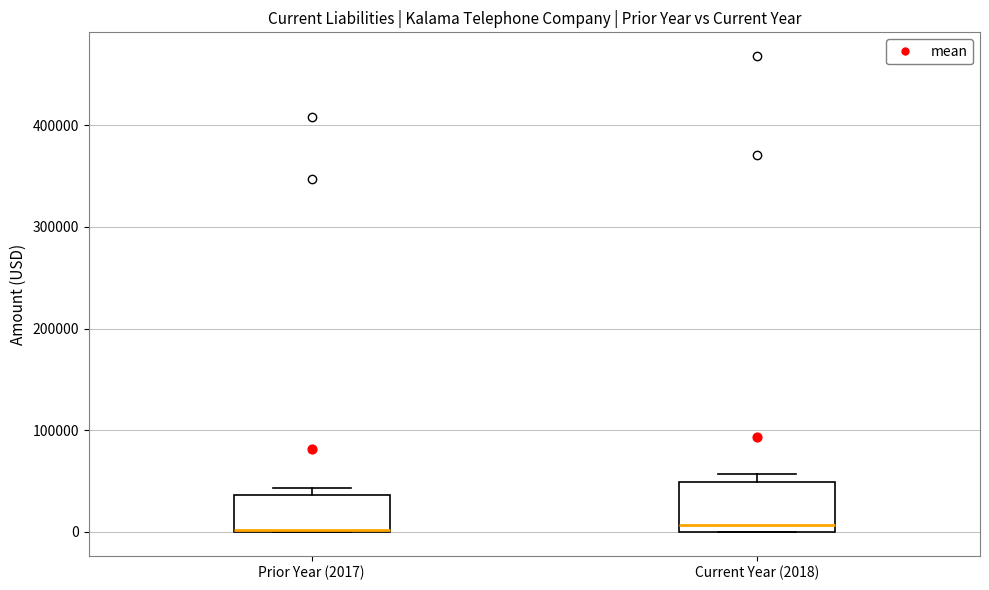

Reading left to right, transcribe this box plot: for each box, give where its median line is, the range the box spans, and where its two whiskers end, as read against the y-axis. The values are not printed on the chart, so give them approximately, as read against the axis.

Prior Year (2017): median 0 (drawn on the box's lower edge), box 0 to 40000, whiskers 0 to 40000 (just above the box's upper edge)
Current Year (2018): median 10000, box 0 to 50000, whiskers 0 to 60000